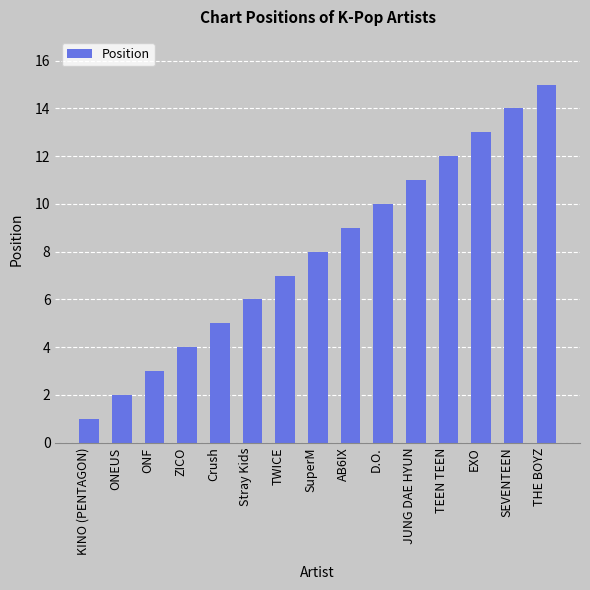

Reading left to right, what are all the values shown in this chart?

KINO (PENTAGON)=1	ONEUS=2	ONF=3	ZICO=4	Crush=5	Stray Kids=6	TWICE=7	SuperM=8	AB6IX=9	D.O.=10	JUNG DAE HYUN=11	TEEN TEEN=12	EXO=13	SEVENTEEN=14	THE BOYZ=15